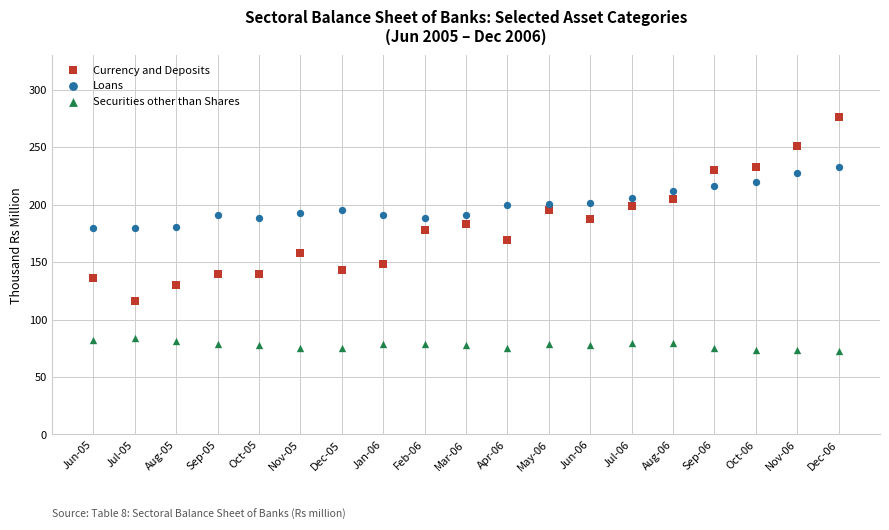

Which series reaches the maximum Y coordinate?

Currency and Deposits